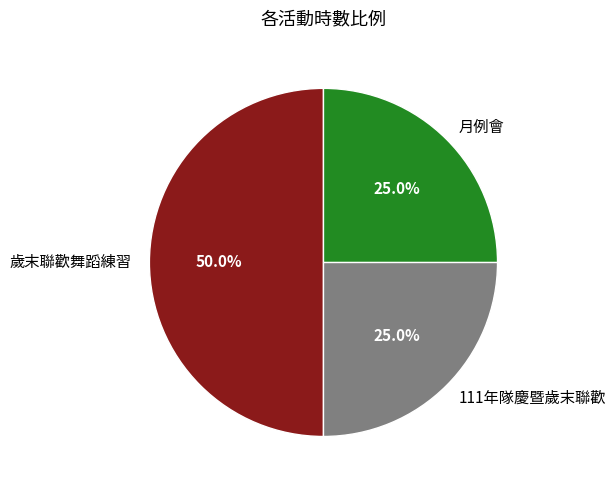

Between 月例會 and 歲末聯歡舞蹈練習, which is larger?

歲末聯歡舞蹈練習